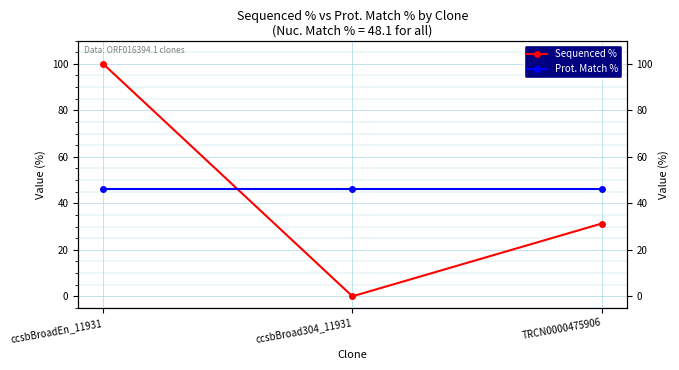

Between ccsbBroad304_11931 and ccsbBroadEn_11931, which is larger?

ccsbBroadEn_11931